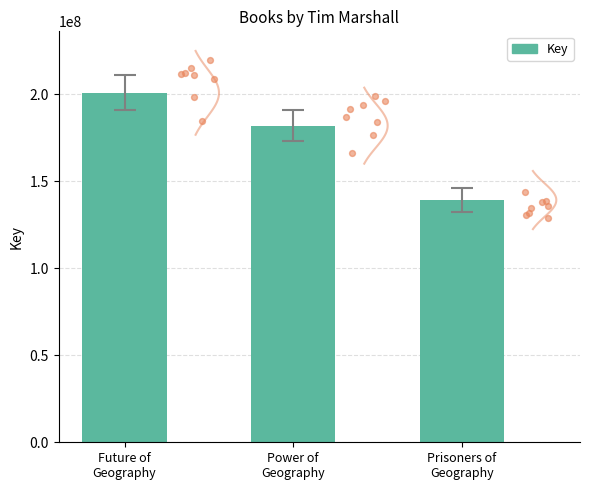

Between Prisoners of
Geography and Power of
Geography, which is larger?

Power of
Geography